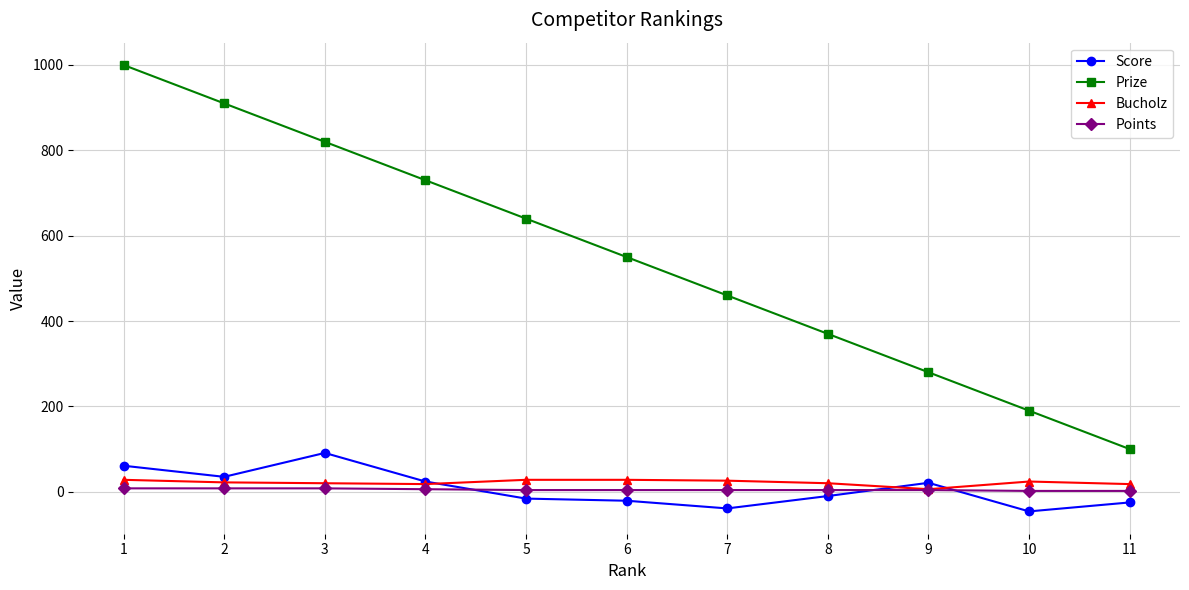

True or false: Points and Prize cross at least once.

False